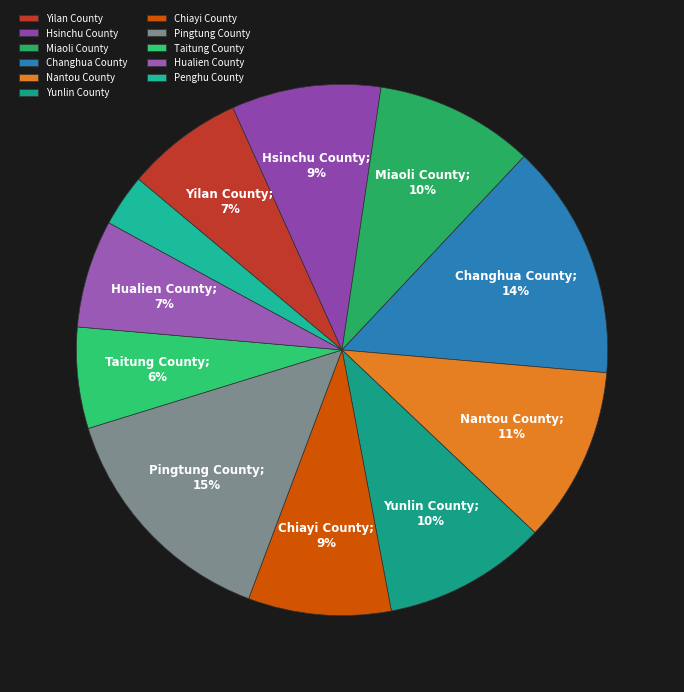

Which slice is the smallest?

Penghu County